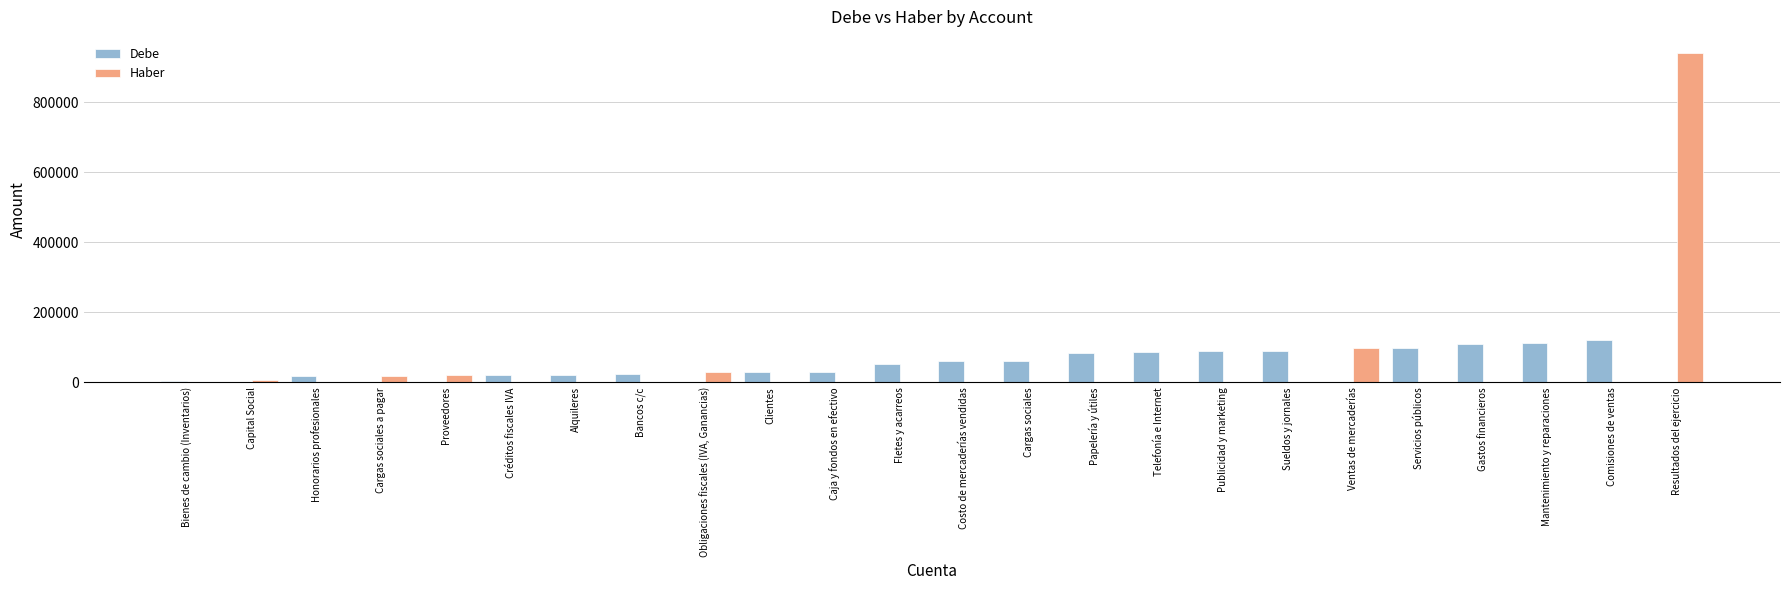

The value of Haber at Fletes y acarreos is -581562.0. True or false?

False